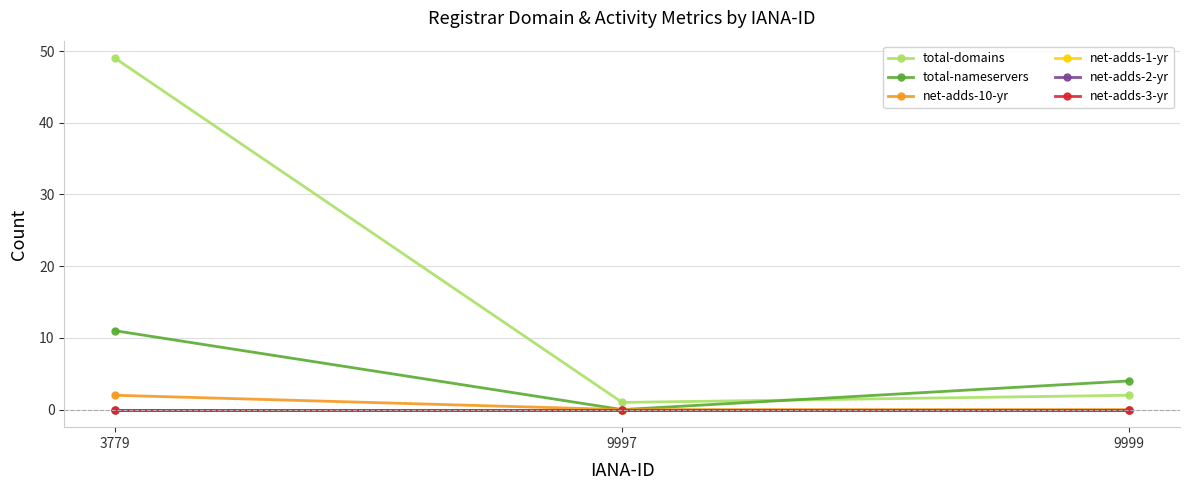

Is the value of net-adds-2-yr at 9997 greater than the value of total-domains at 3779?

No